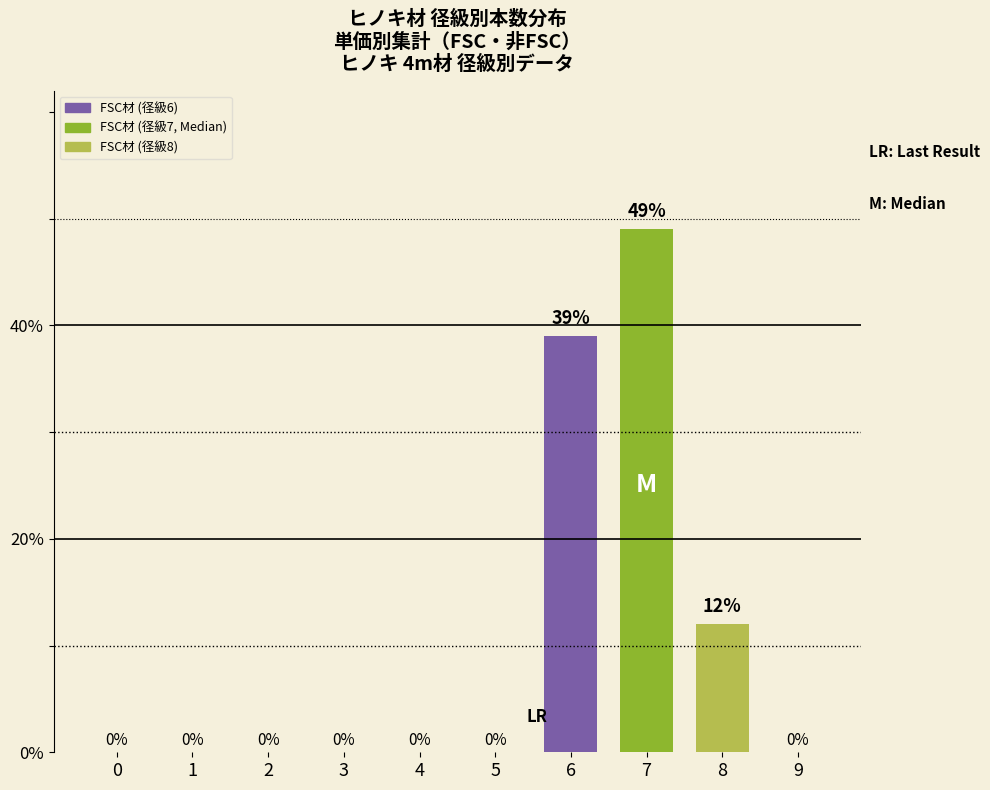

Does the chart contain any negative values?

No